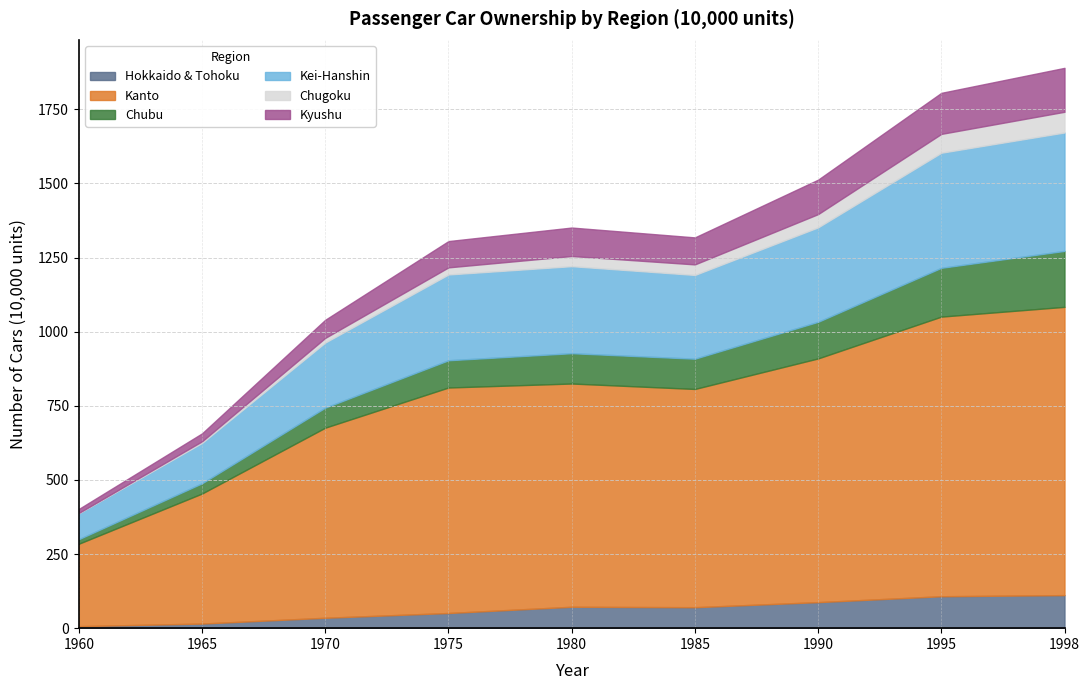

What is the approximate value of Kanto at 1960?

278.1